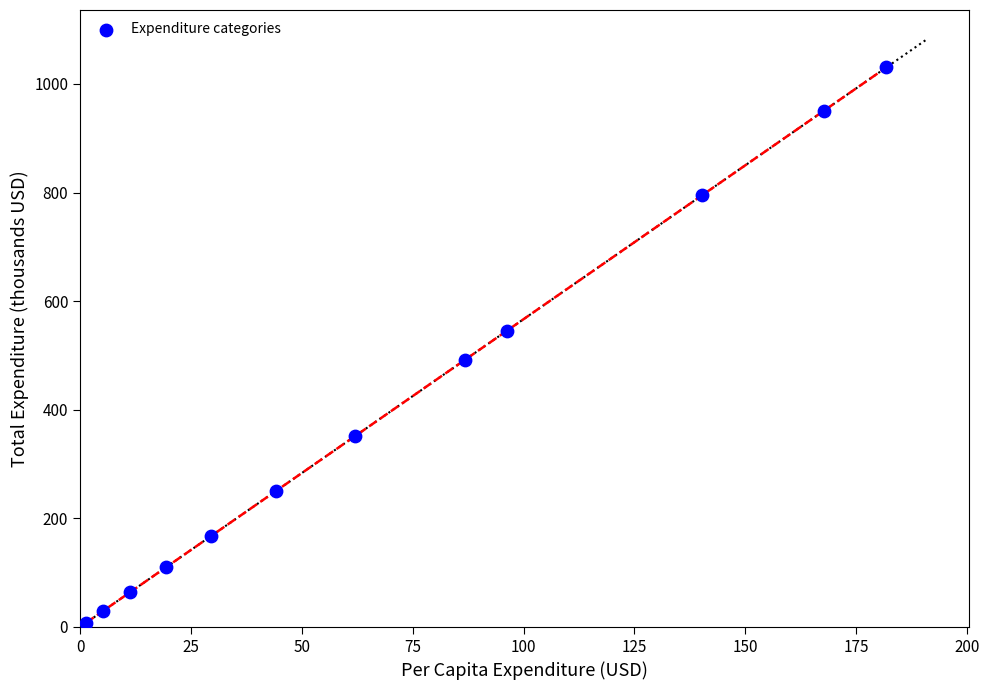

What is the range of Y values (max minus min)?

1022.9